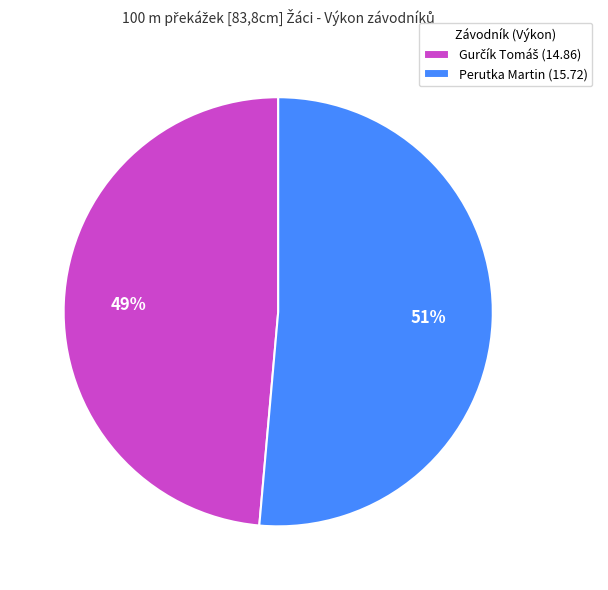

To the nearest percent, what portion does Perutka Martin (15.72) represent?

51%